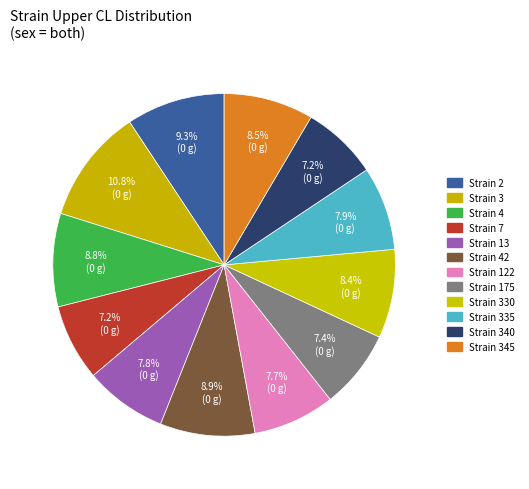

How many slices are in this pie chart?

12